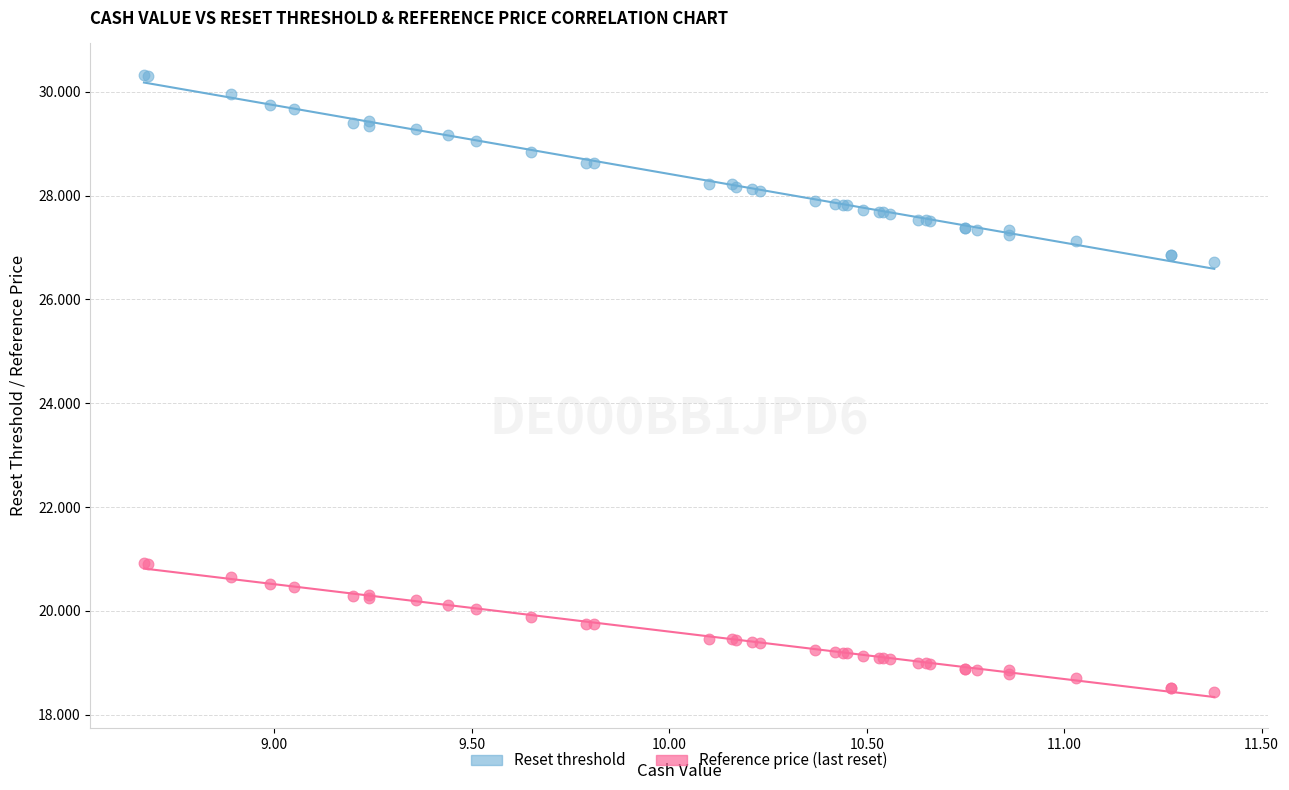

What are all the series names shown in the legend?

Reset threshold, Reference price (last reset)